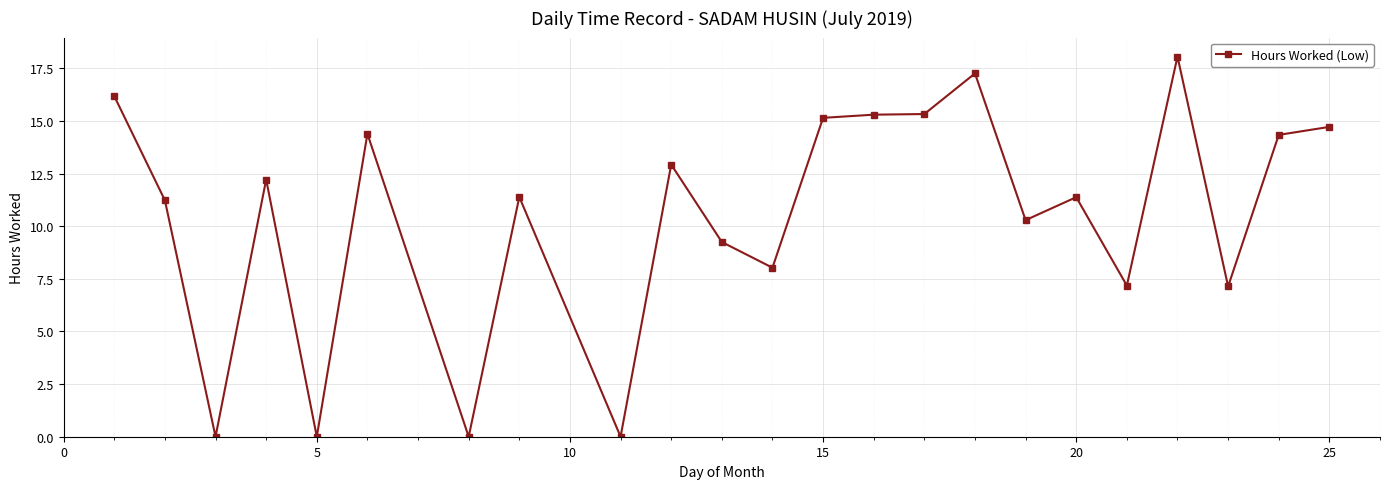

How many data points does each series have?

23